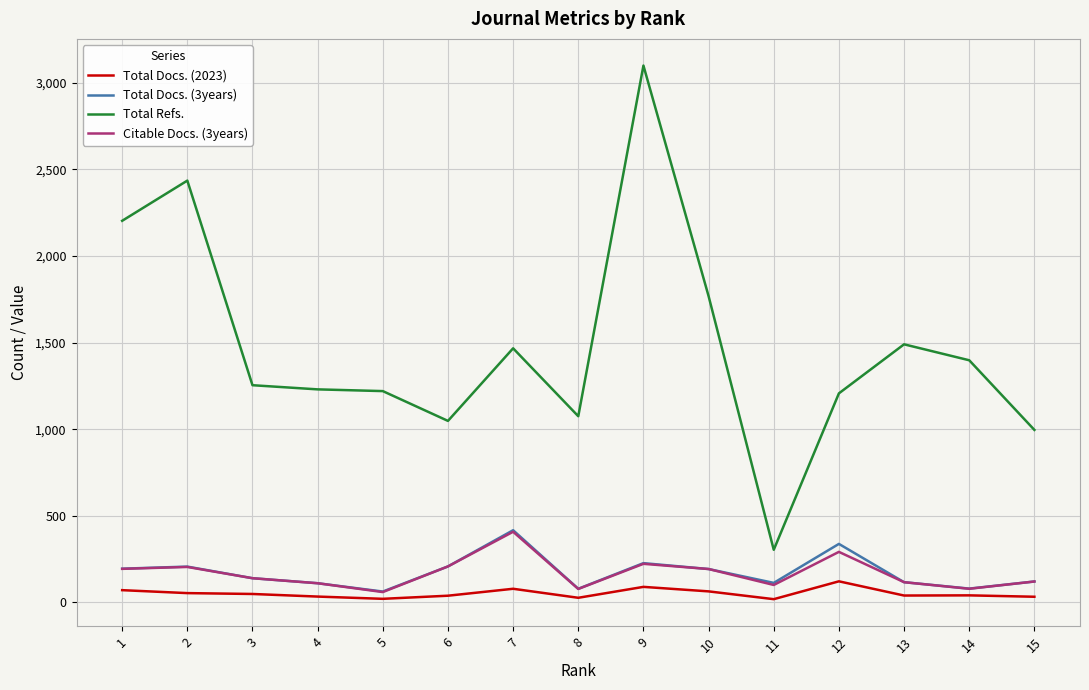

At 14, list the series in order from largest to smallest.

Total Refs., Total Docs. (3years), Citable Docs. (3years), Total Docs. (2023)